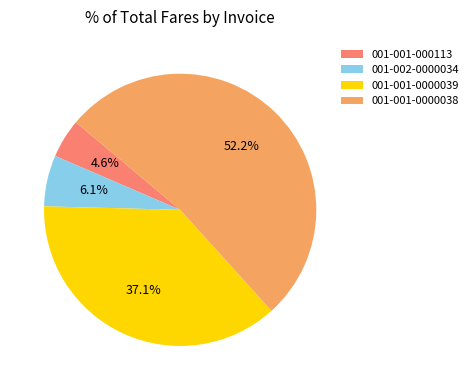

Between 001-001-0000039 and 001-001-0000038, which is larger?

001-001-0000038